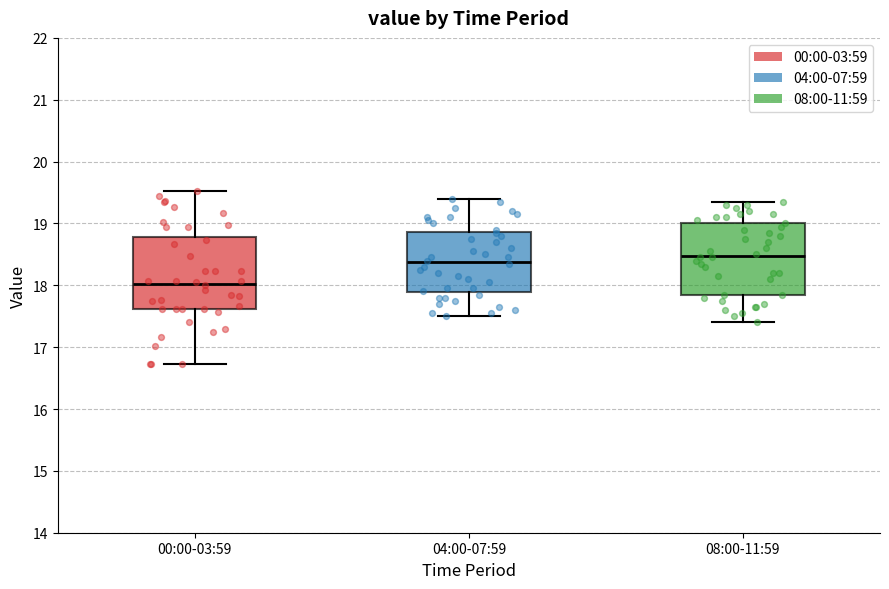

Which box's median line is the lowest?

00:00-03:59